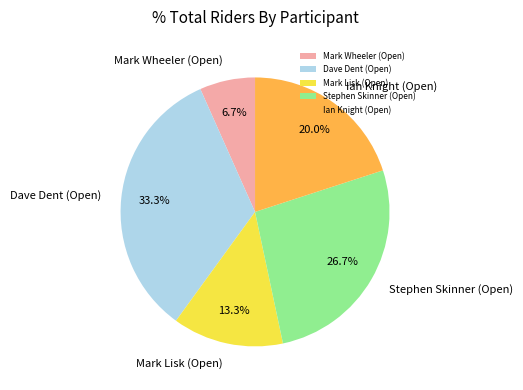

The Mark Lisk (Open) slice represents 27% of the pie. True or false?

False